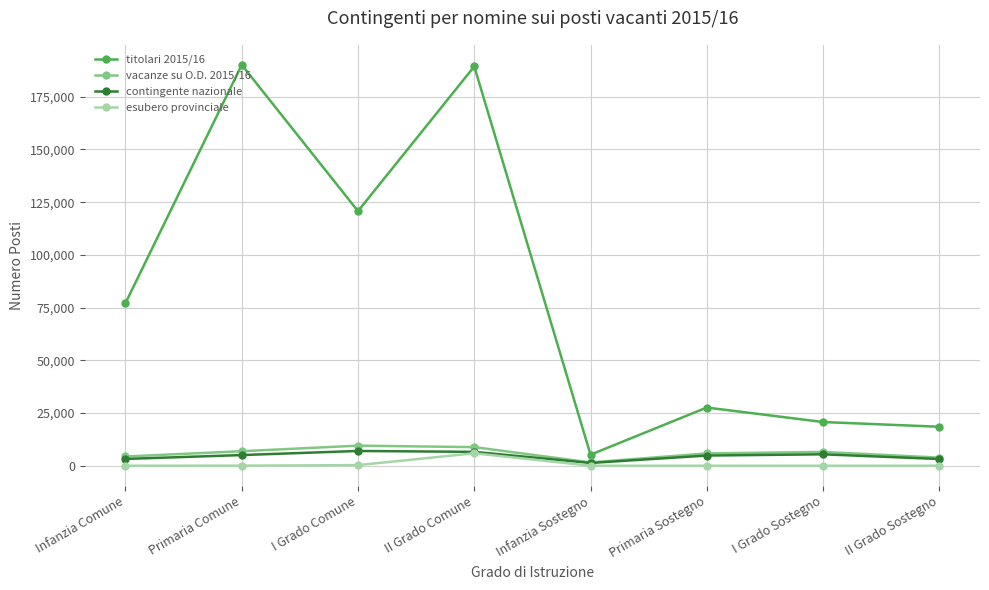

Is the value of esubero provinciale at Infanzia Comune greater than the value of vacanze su O.D. 2015/16 at Primaria Sostegno?

No